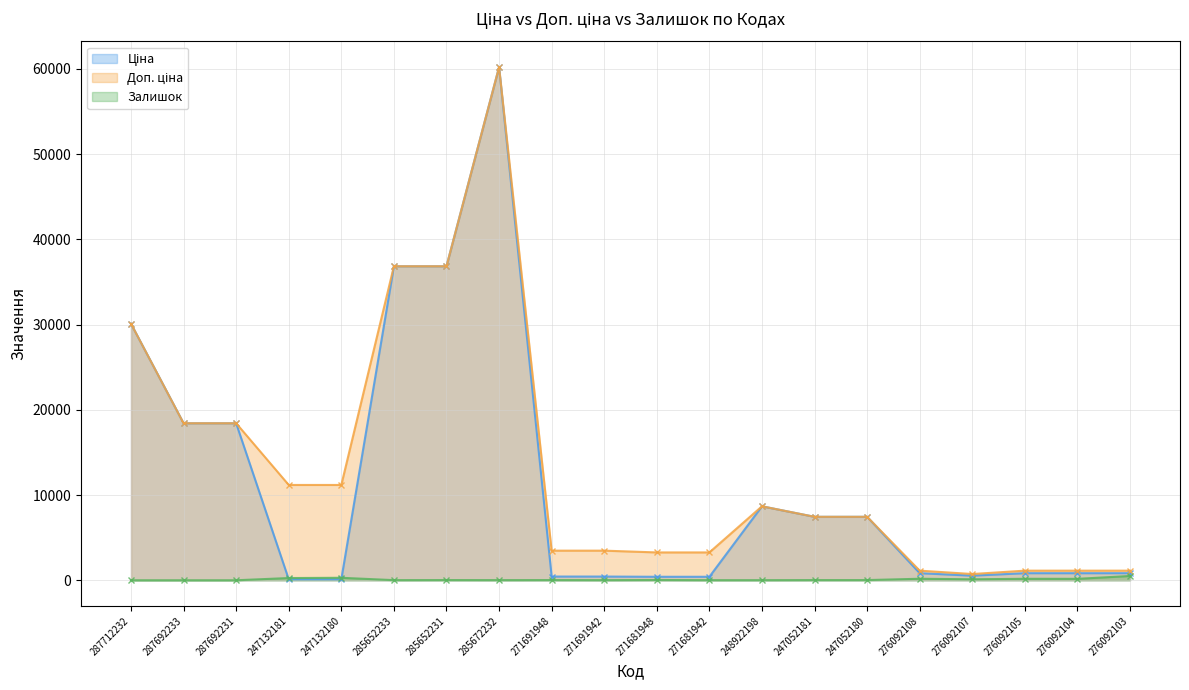

How many data points does each series have?

20